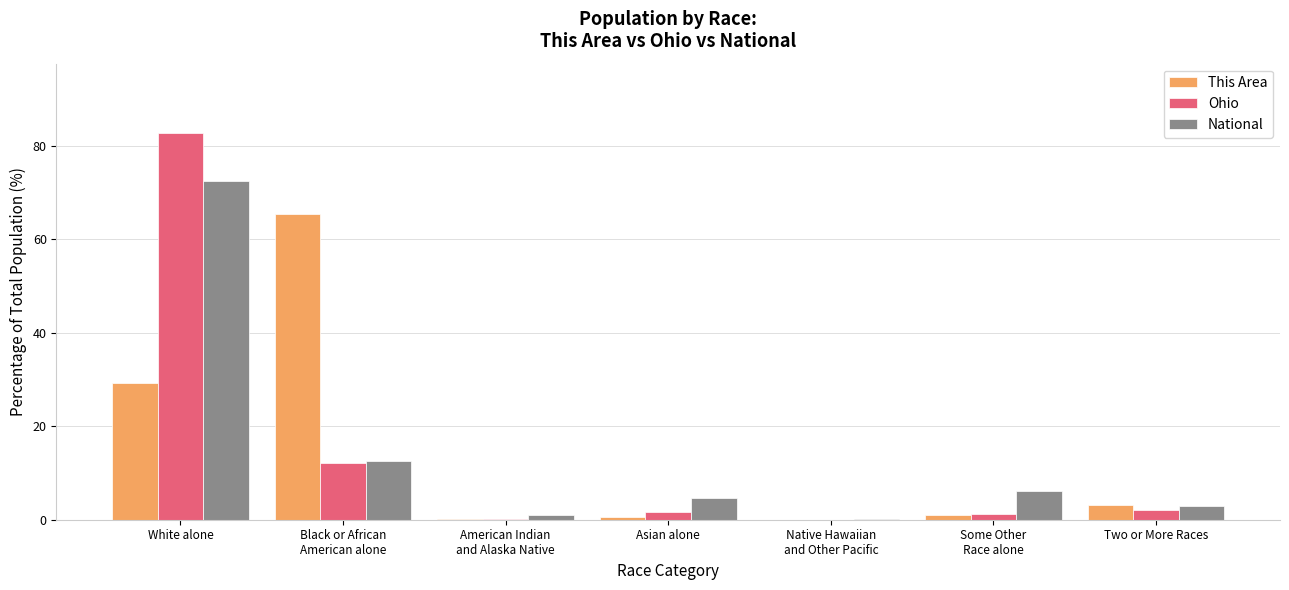

At which label does Ohio reach its peak?

White alone